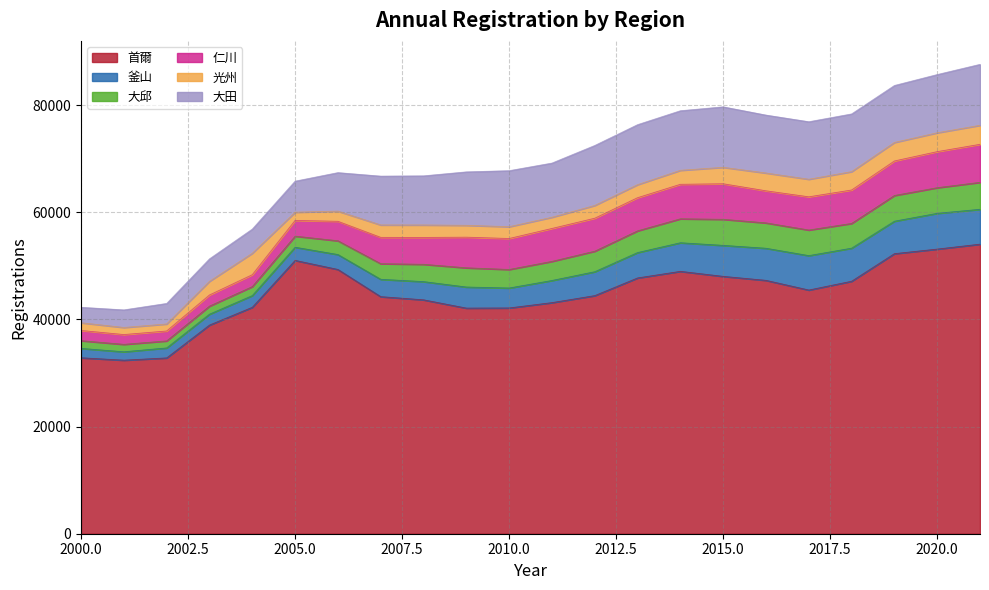

At which label does 釜山 first exceed 4132?

2012